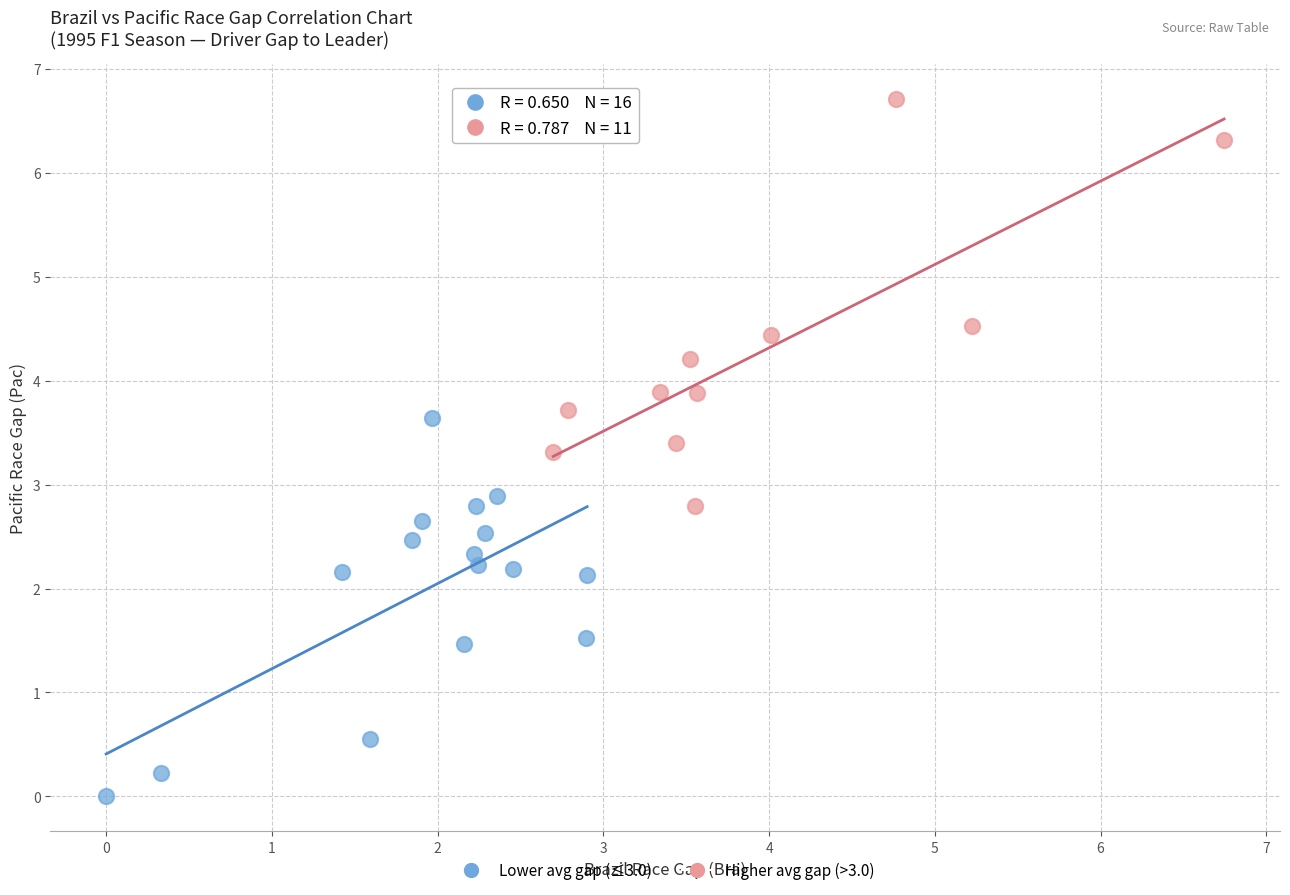

Which series contains the lowest Y value?

Lower avg gap (≤3.0)